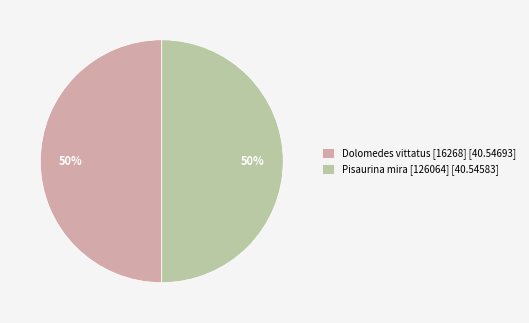

What percentage is the Dolomedes vittatus [16268] [40.54693] slice, to the nearest percent?

50%